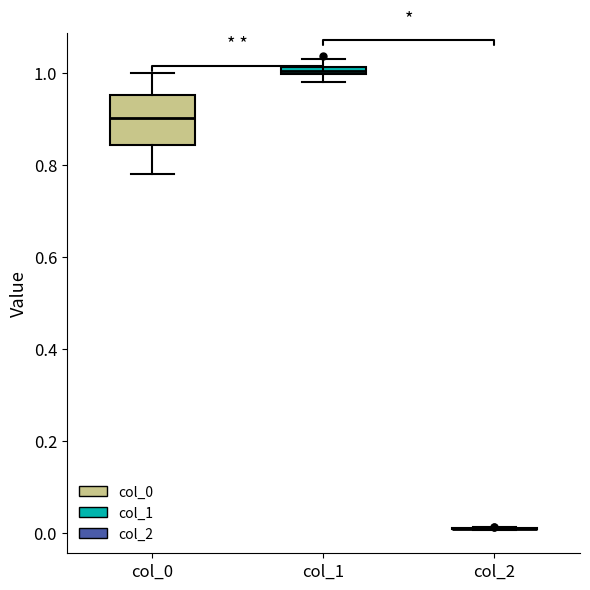

Comparing the boxes themselves (not the whiskers), which one is the tallest?

col_0